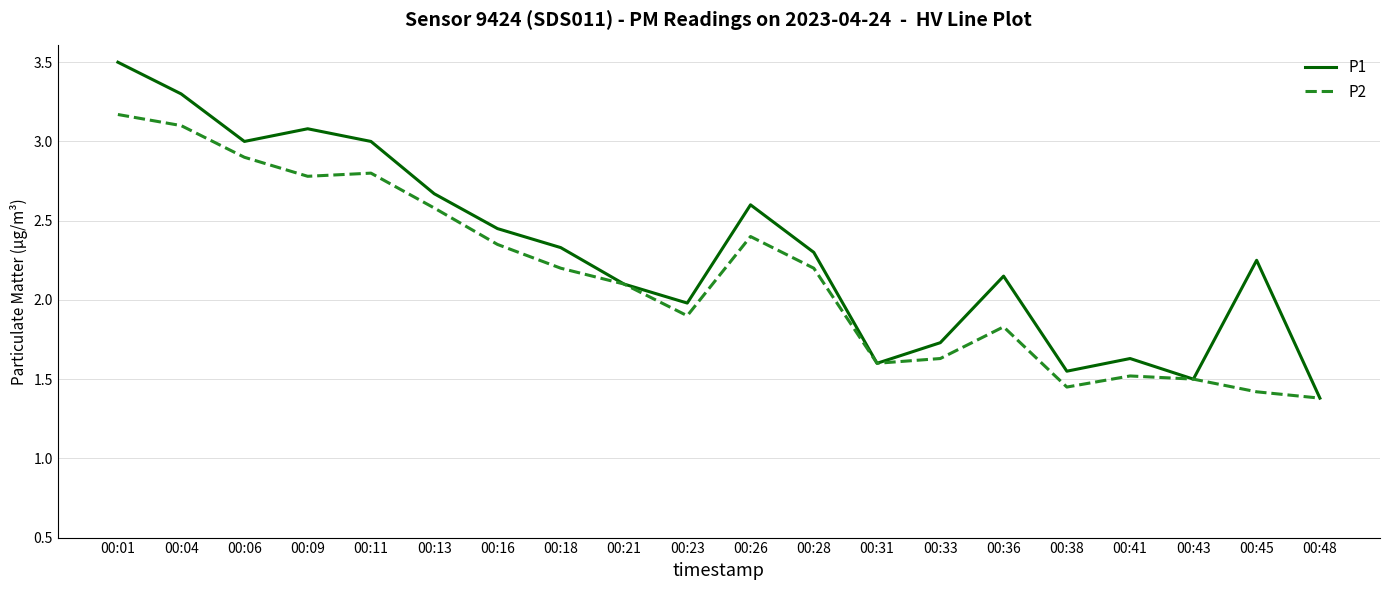

List the series in order of their overall mean, highest first.

P1, P2